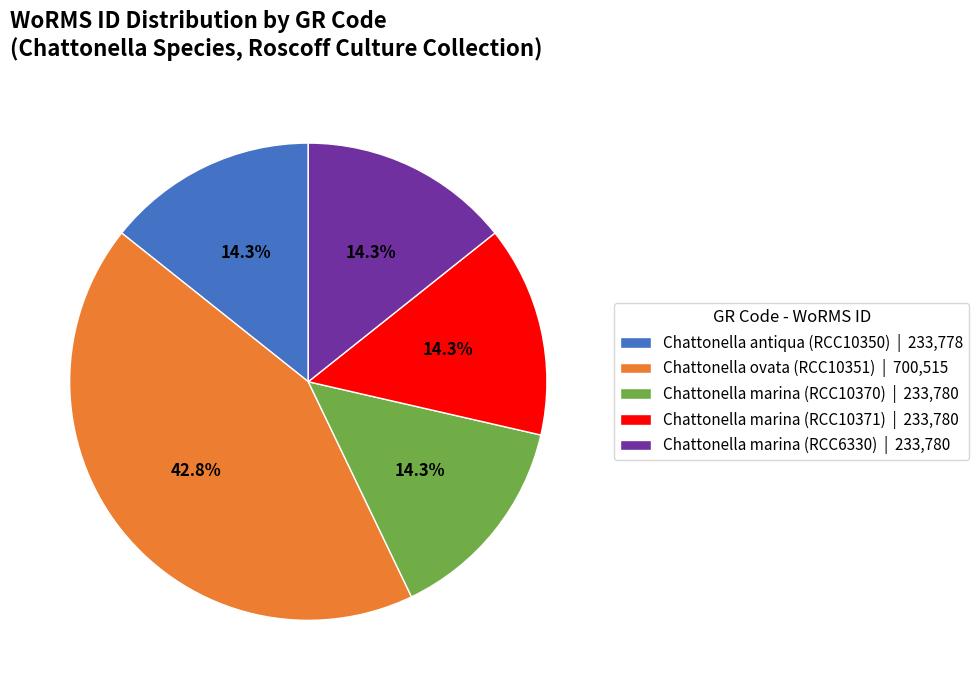

To the nearest percent, what percentage of the pie is Chattonella marina (RCC6330)?

14%